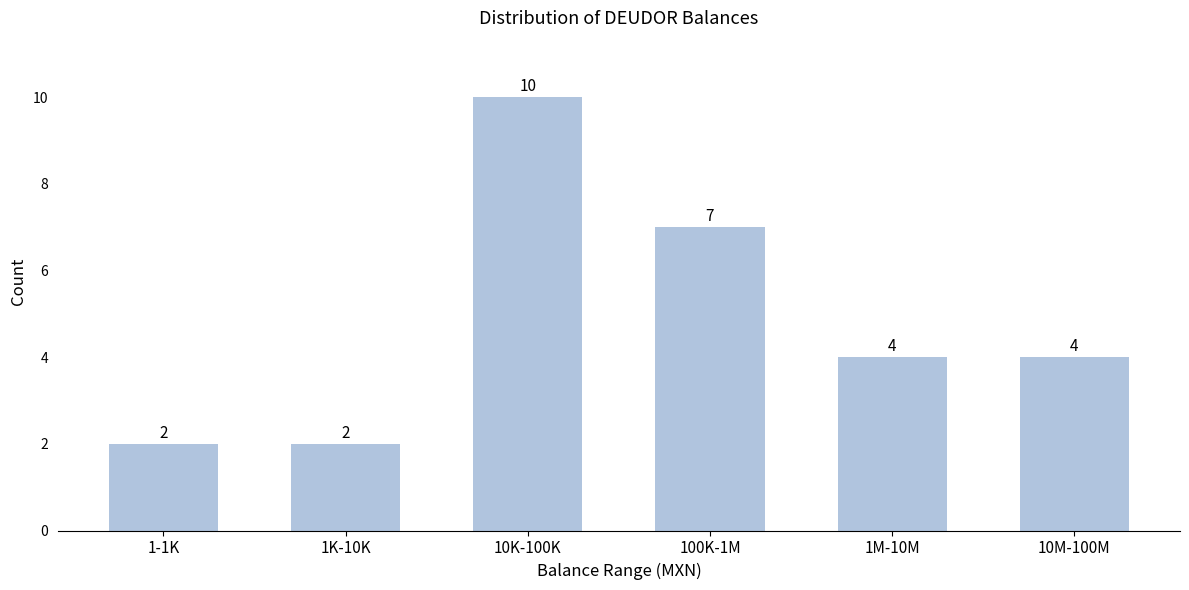

Reading right to left, transcribe all the data shown in this chart.

10M-100M=4	1M-10M=4	100K-1M=7	10K-100K=10	1K-10K=2	1-1K=2